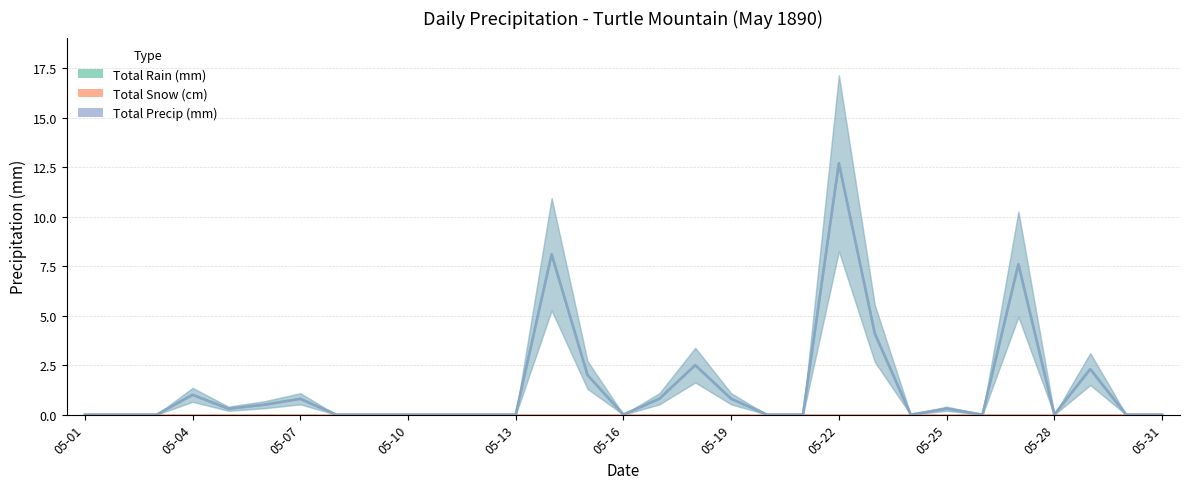

Is it true that Total Rain (mm) equals 0.0 at 05-11?

True